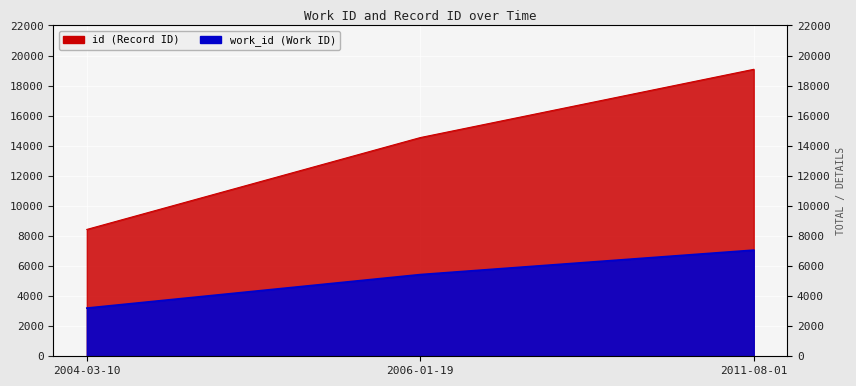

At which label is id closest to 13759?

2006-01-19